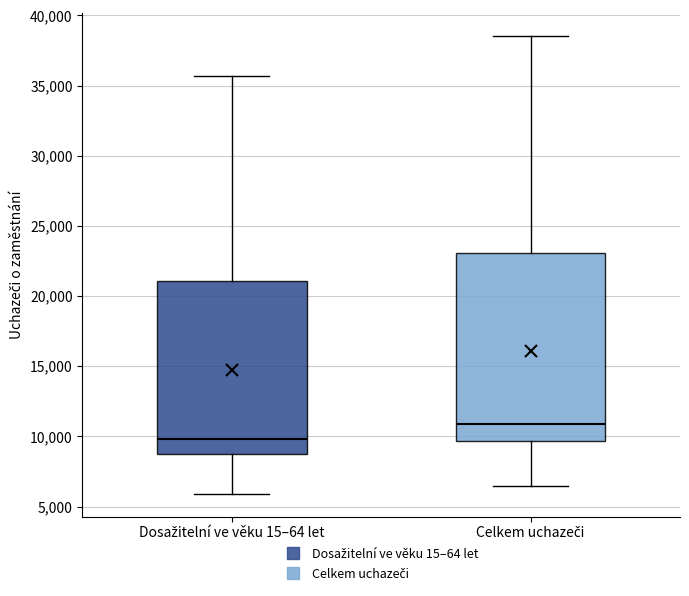

Reading left to right, read every box against the y-axis: the position of its median line, the range the box covers, and the ends of its whiskers. The values are not printed on the chart, so give them approximately, as read against the axis.

Dosažitelní ve věku 15–64 let: median 10000, box 8500 to 21000, whiskers 6000 to 35500
Celkem uchazeči: median 11000, box 9500 to 23000, whiskers 6500 to 38500